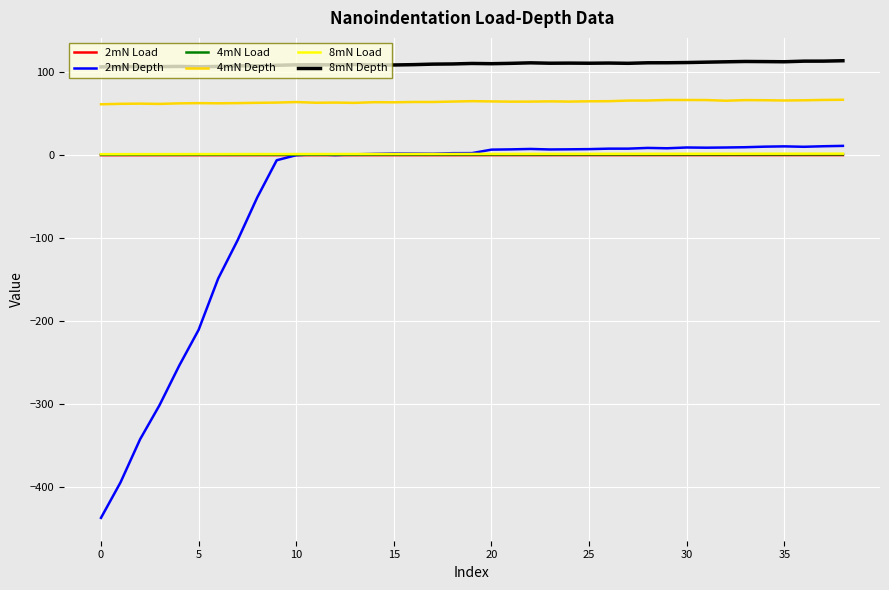

True or false: 8mN Depth and 2mN Depth cross at least once.

False